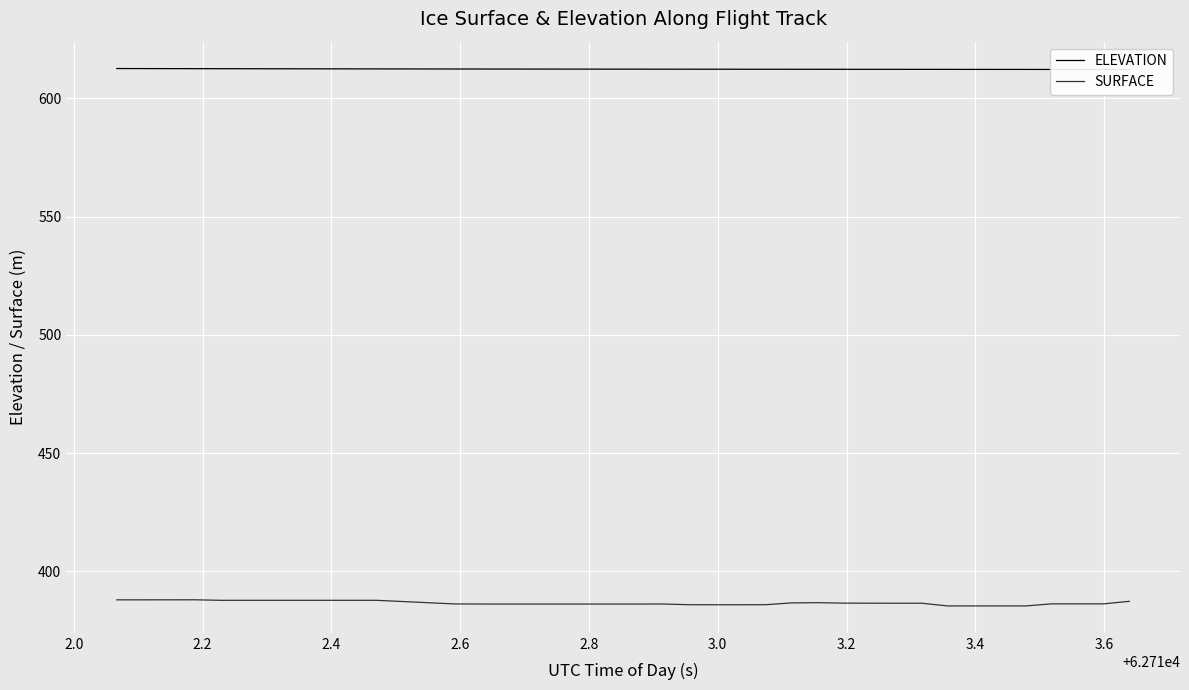

Is this an area chart (filled region under the line)?

No